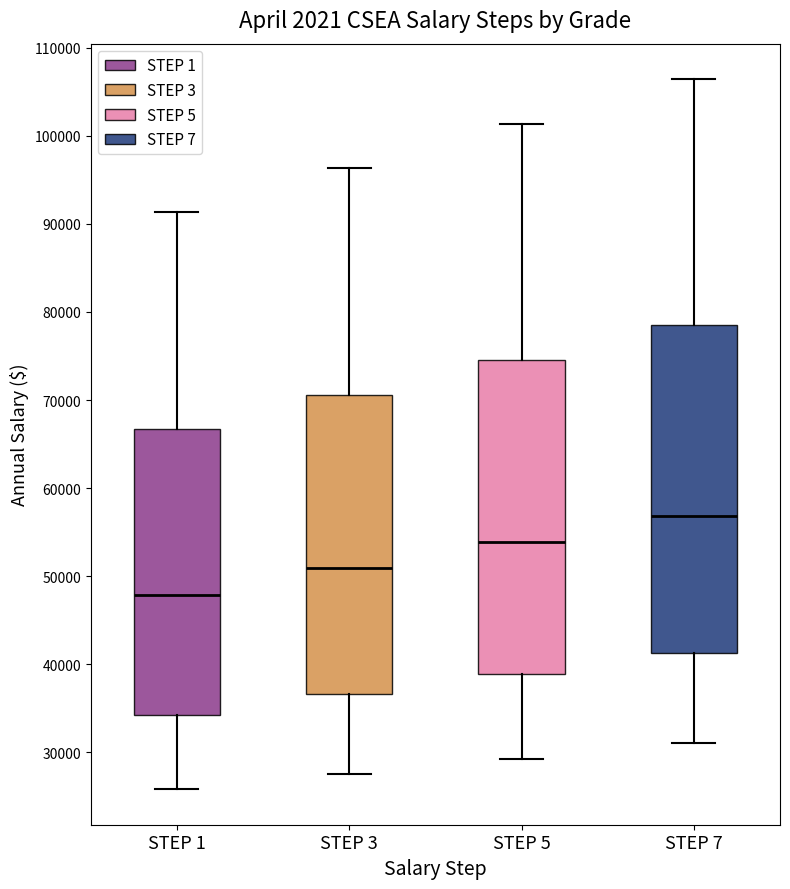

Which box is the tallest, from its lower edge to its upper edge?

STEP 7